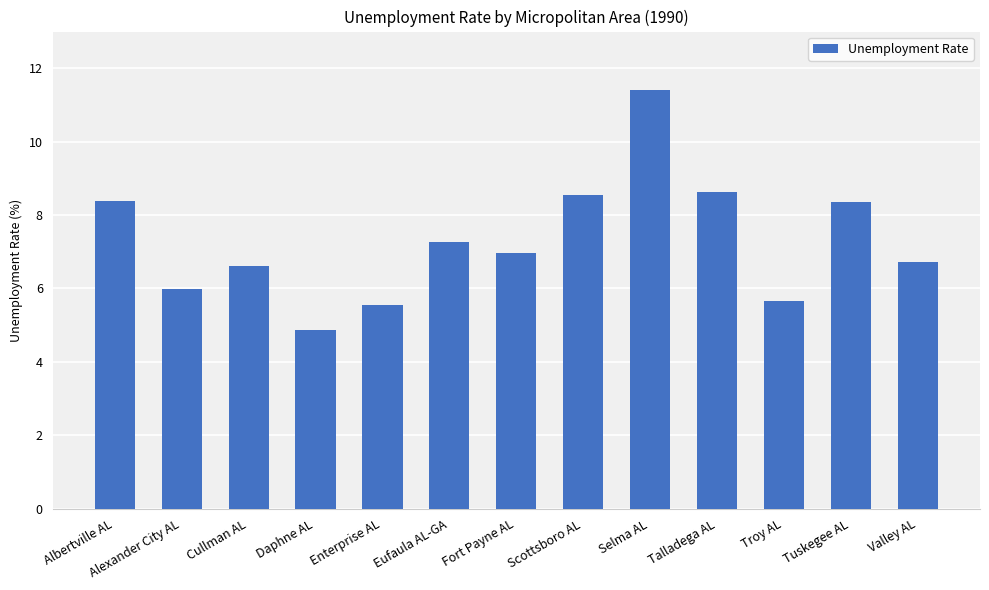

True or false: the data shows 7.3 at Eufaula AL-GA.

True